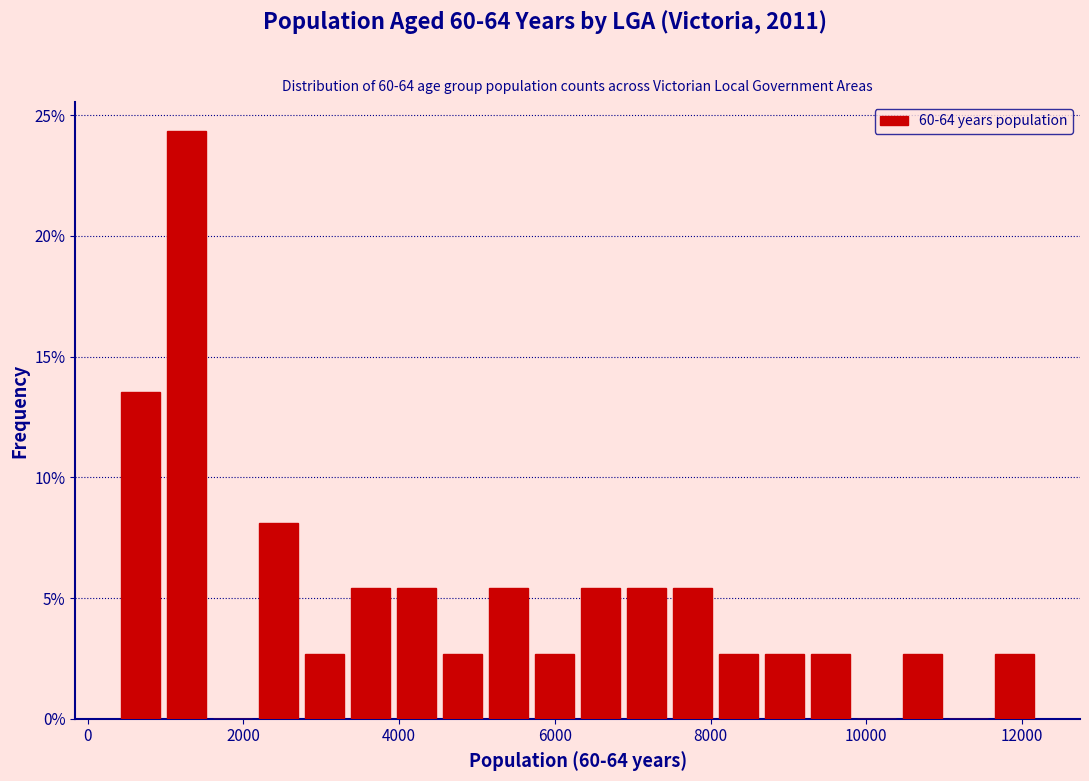

Read against the x-axis, roughly where is the centre of the tallest bar?

1200